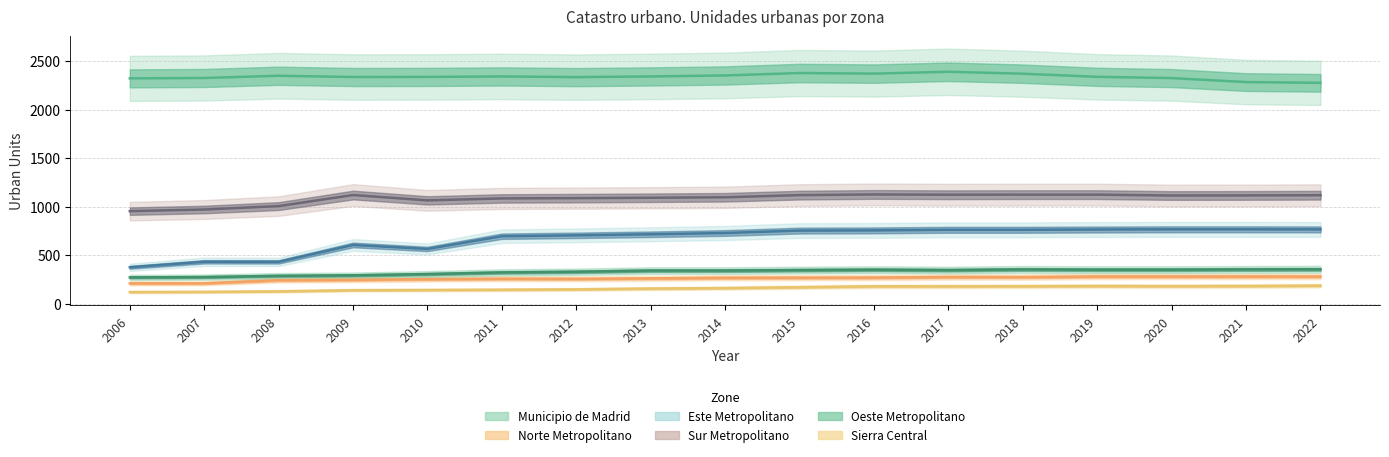

Between 2016 and 2010, which is larger?

2016